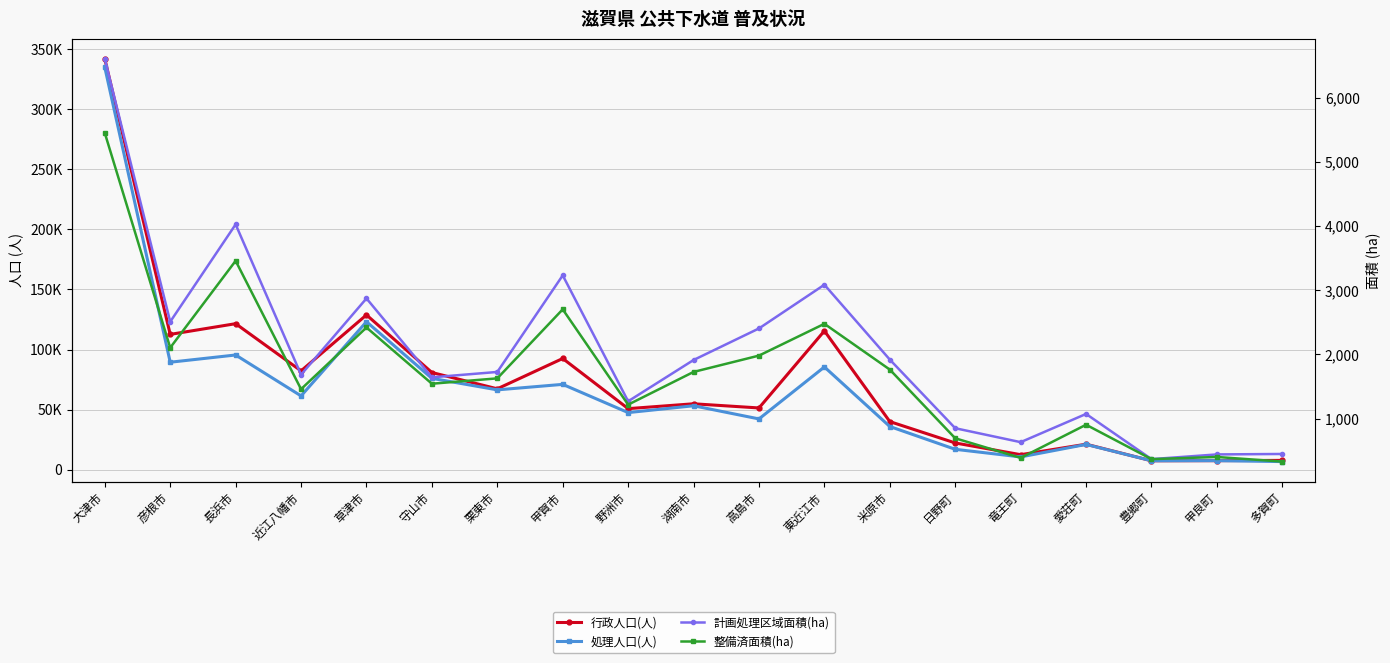

What are all the series names shown in the legend?

行政人口(人), 処理人口(人), 計画処理区域面積(ha), 整備済面積(ha)